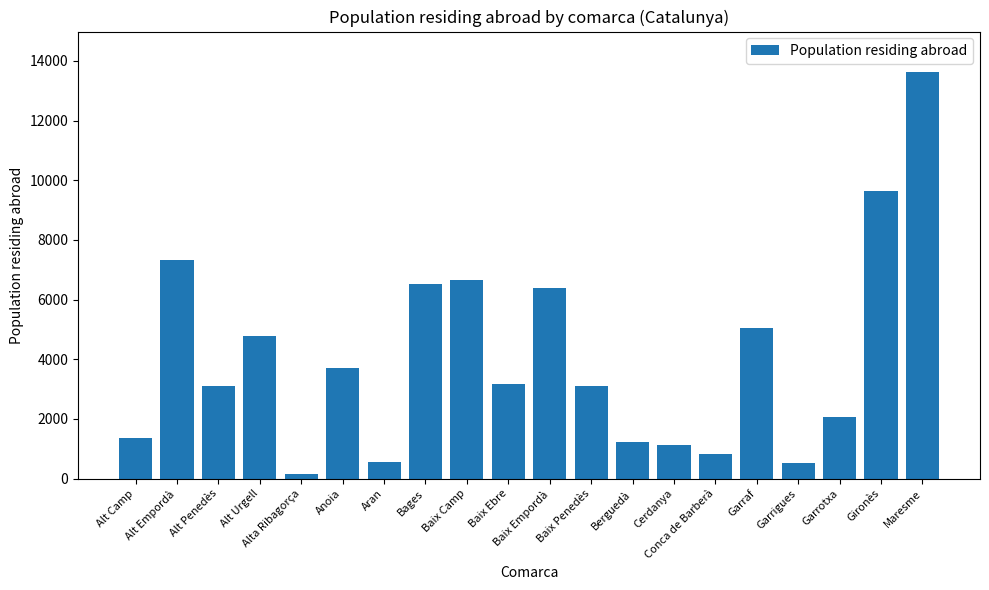

Is it true that the value at Alt Urgell is 6366?

False